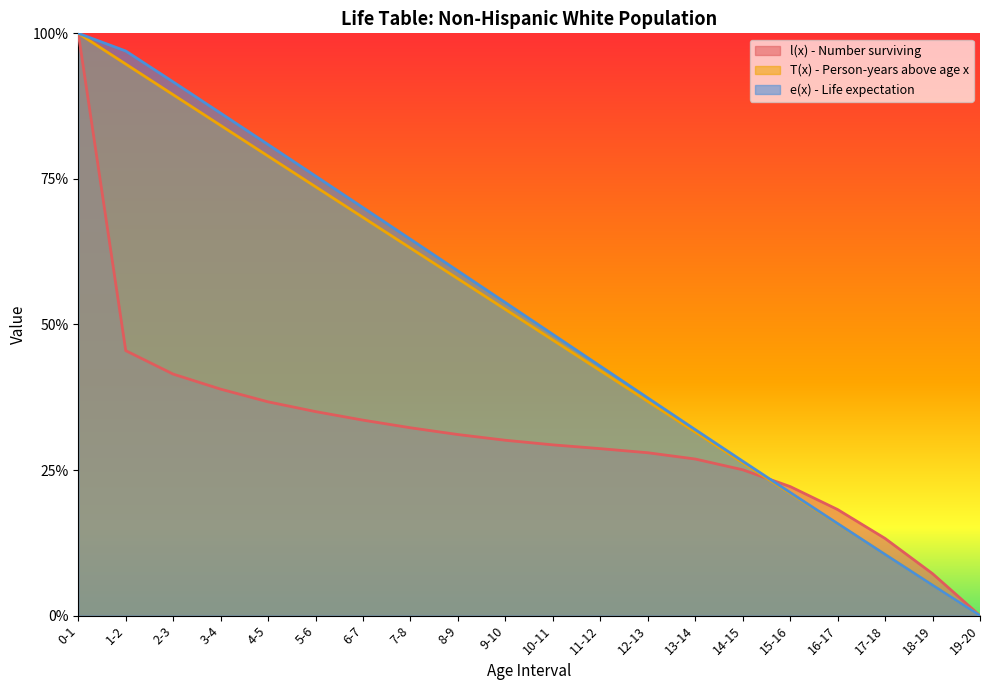

What is the value of the e(x) - Life expectation point at the 2nd from the left?

1.0